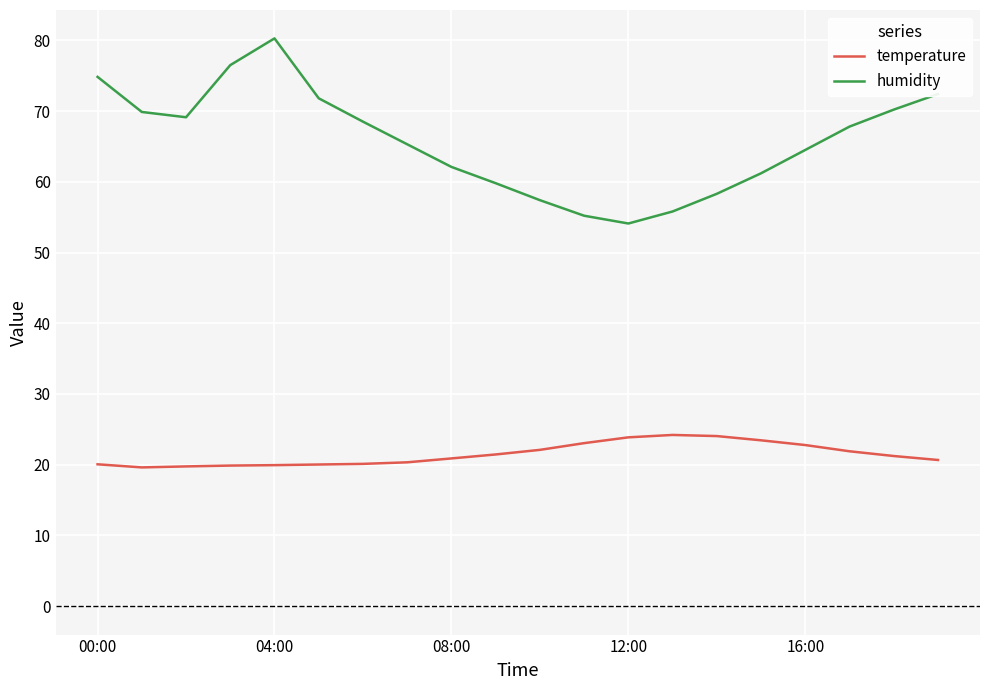

True or false: temperature and humidity intersect in this chart.

False